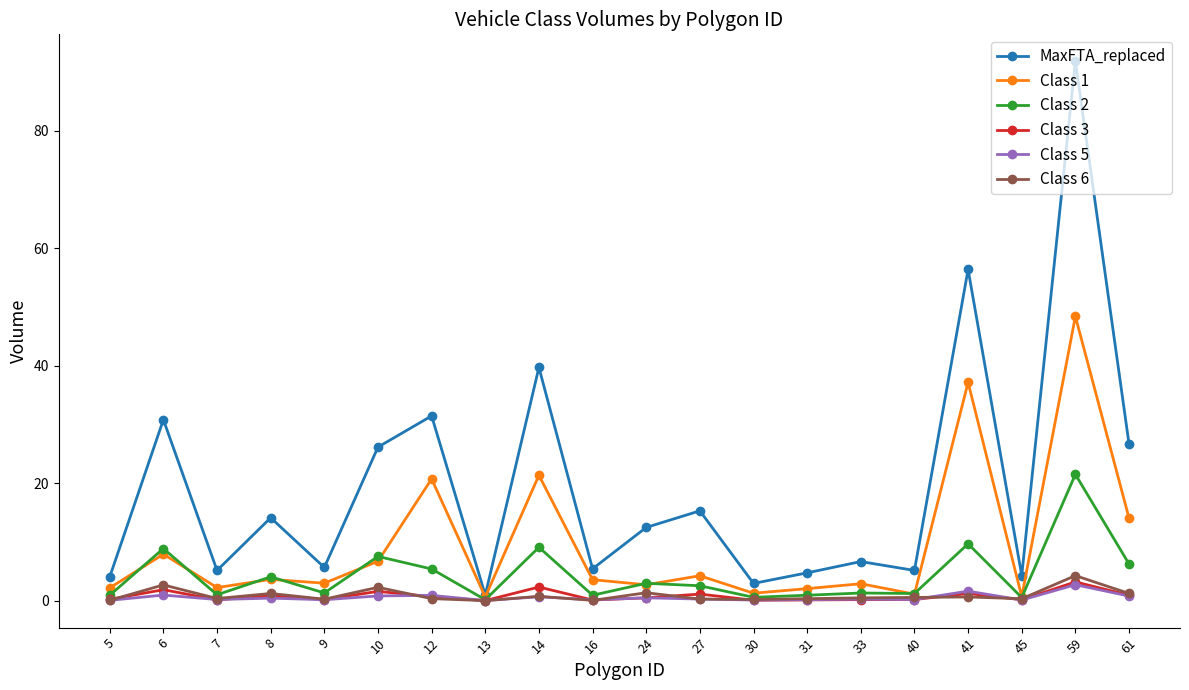

What is the highest value of the MaxFTA_replaced series?

91.8